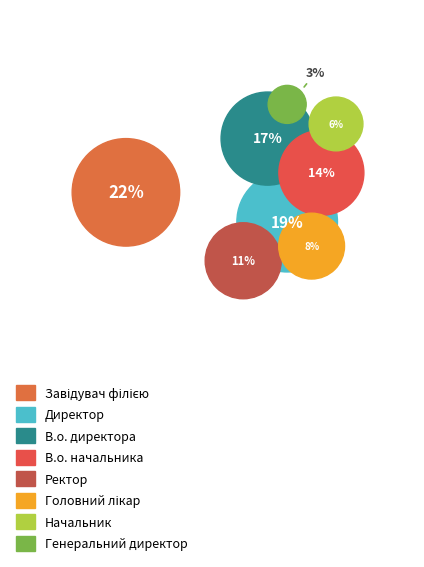

Does any single category account for the majority?

No